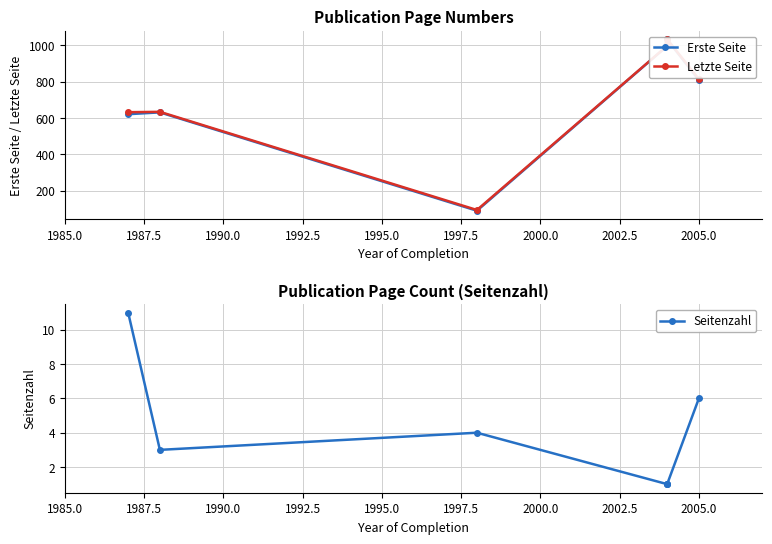

What is the minimum value for Erste Seite?

90